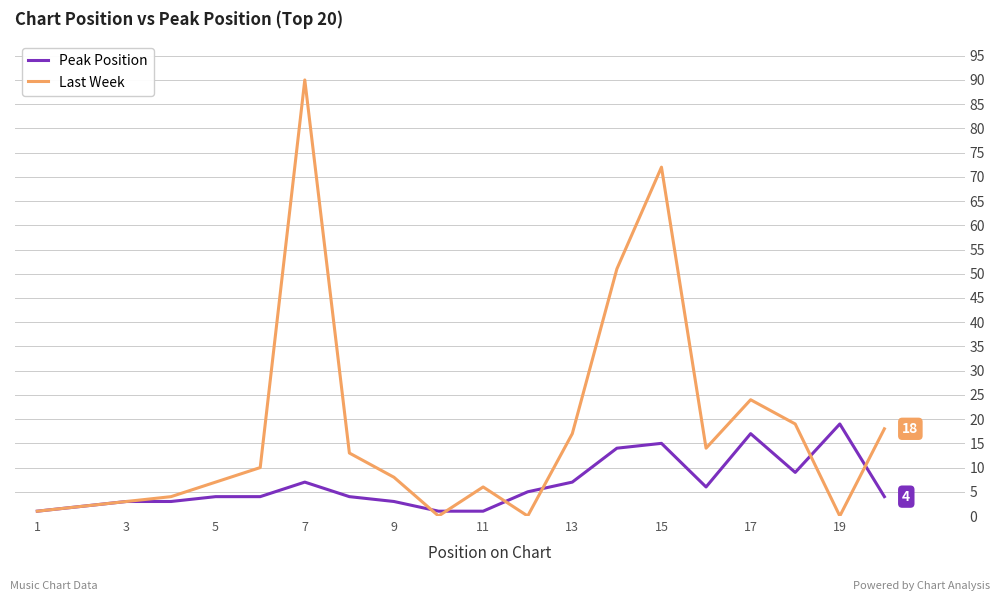

Rank the series by their average value, from highest to lowest.

Last Week, Peak Position